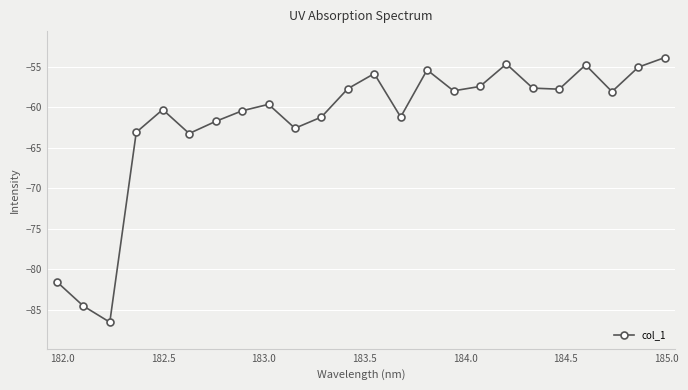

What is the value of the 15th point from the left?

-55.4